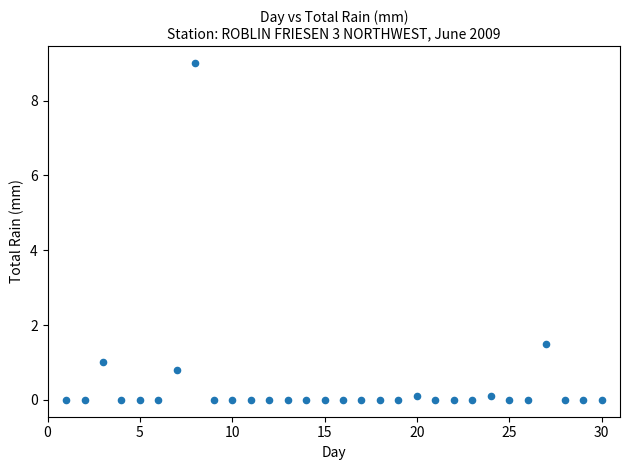

What Y value in the scatter plot is closest to 4?

1.5